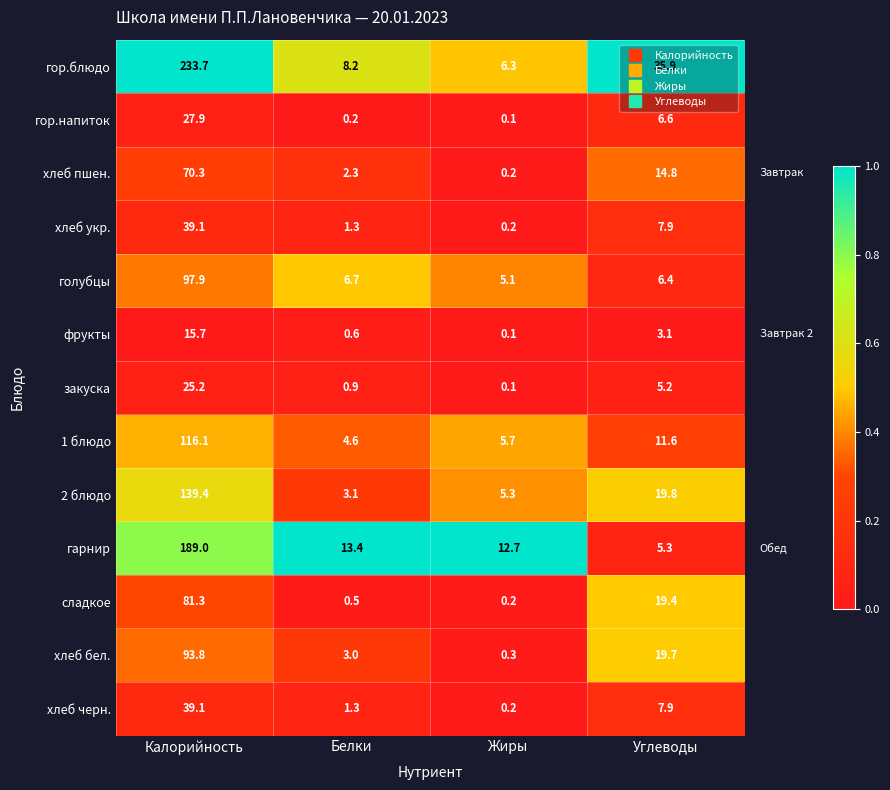

How many series are shown in this chart?

13